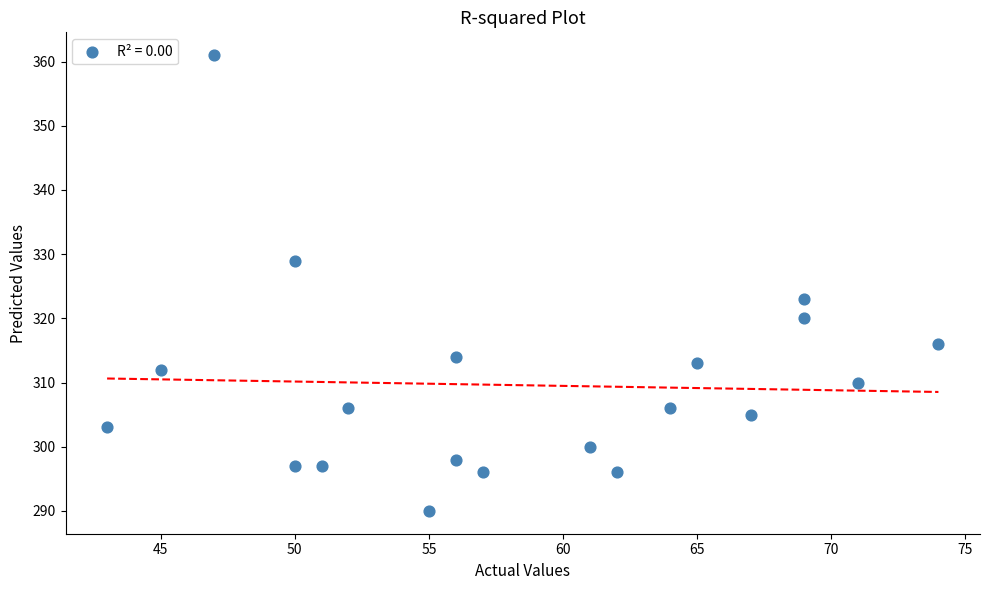

What Y value in the scatter plot is closest to 325?

323